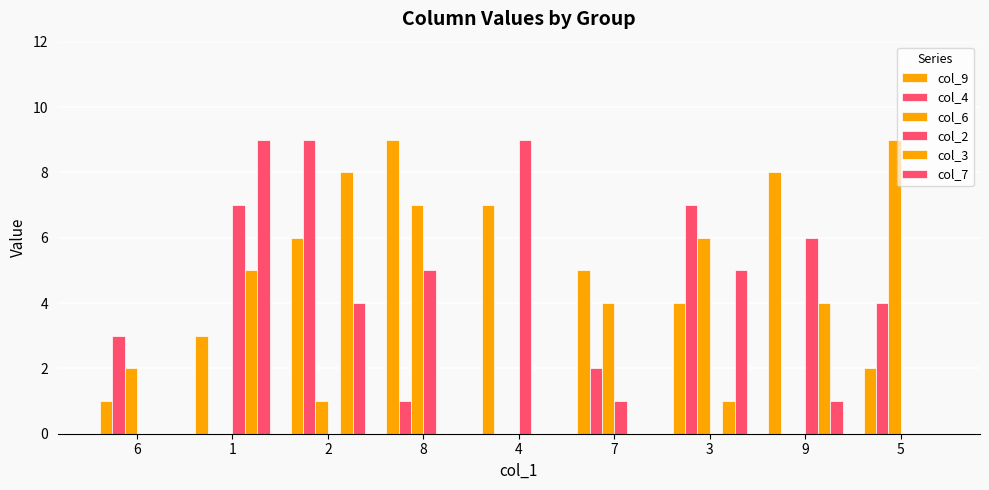

Reading left to right, extract all data points from this chart.

col_9: 6=1	1=3	2=6	8=9	4=7	7=5	3=4	9=8	5=2
col_4: 6=3	1=0	2=9	8=1	4=0	7=2	3=7	9=0	5=4
col_6: 6=2	1=0	2=1	8=7	4=0	7=4	3=6	9=0	5=9
col_2: 6=0	1=7	2=0	8=5	4=9	7=1	3=0	9=6	5=0
col_3: 6=0	1=5	2=8	8=0	4=0	7=0	3=1	9=4	5=0
col_7: 6=0	1=9	2=4	8=0	4=0	7=0	3=5	9=1	5=0